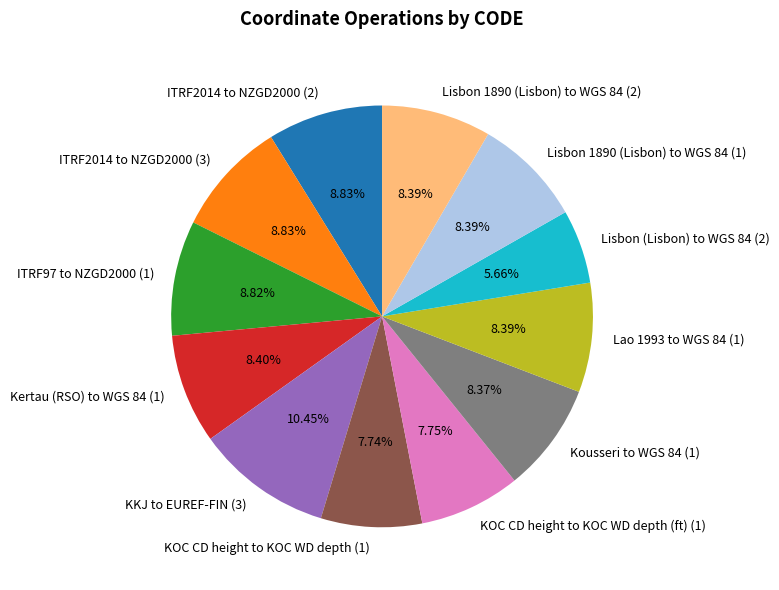

To the nearest percent, what percentage of the pie is KKJ to EUREF-FIN (3)?

10%